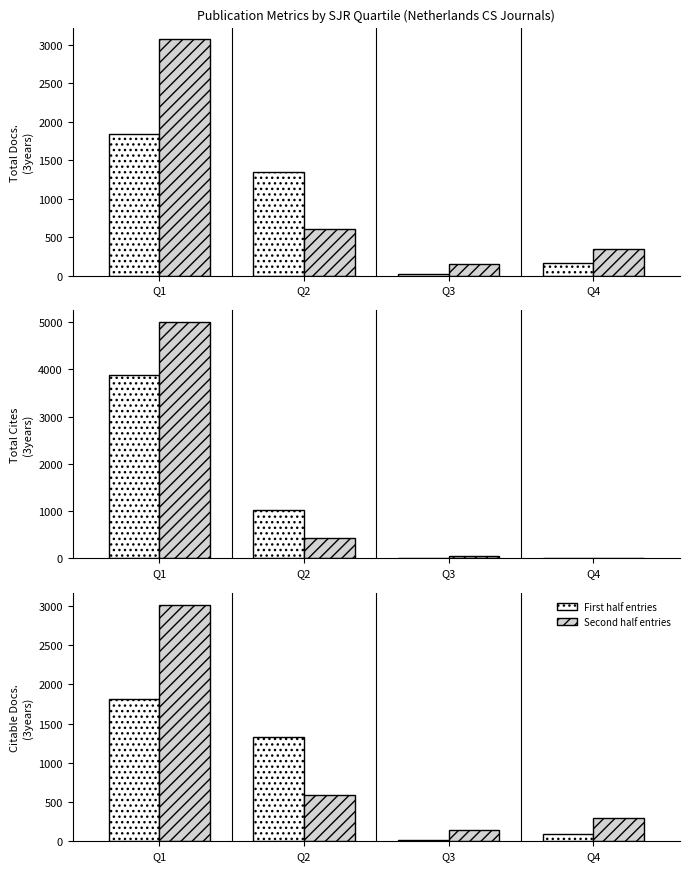

What value does the Second half entries series have at Q3, to the nearest 100?

100